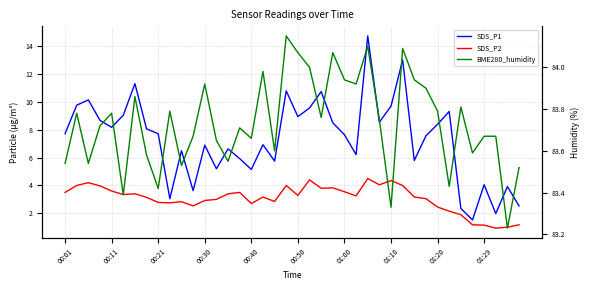

True or false: BME280_humidity and SDS_P2 intersect in this chart.

False